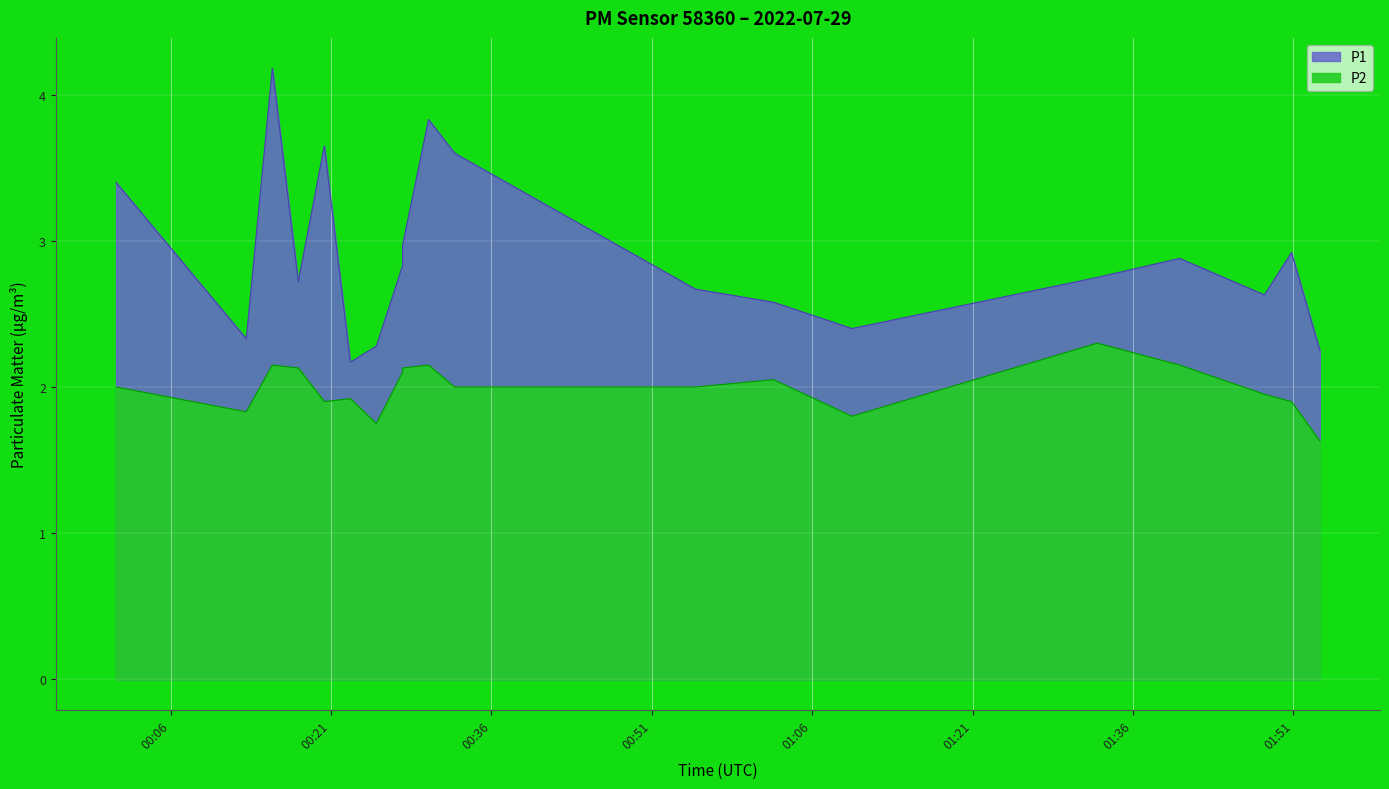

What is the spread (max minus min) of values at 02:00?

0.7